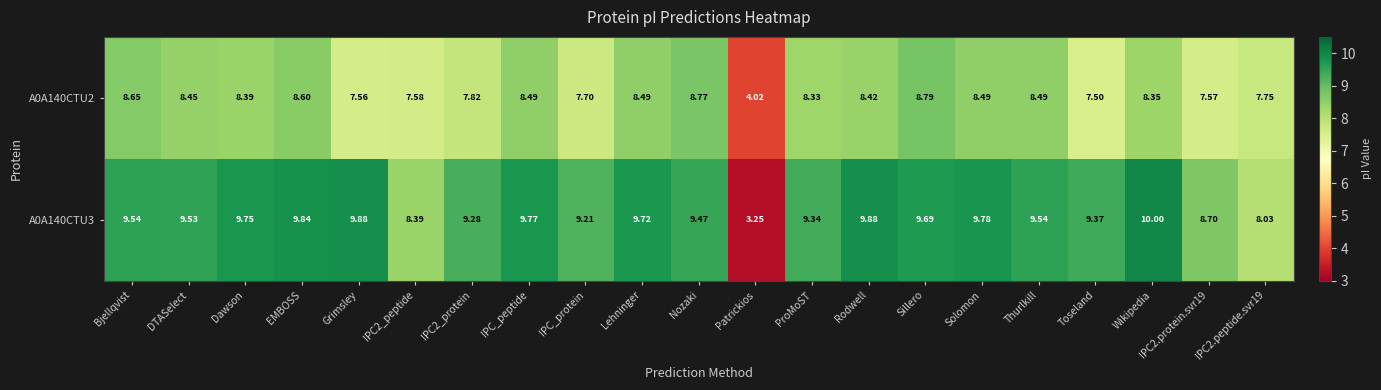

Is the value of A0A140CTU2 at Sillero greater than the value of A0A140CTU3 at Solomon?

No